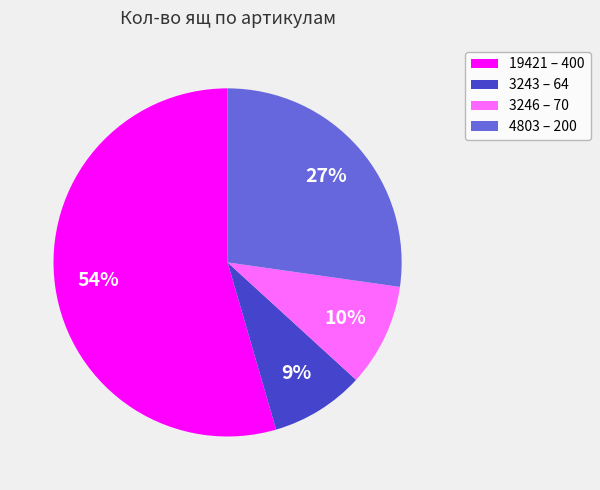

Rank the categories by value from lowest to highest.

3243, 3246, 4803, 19421